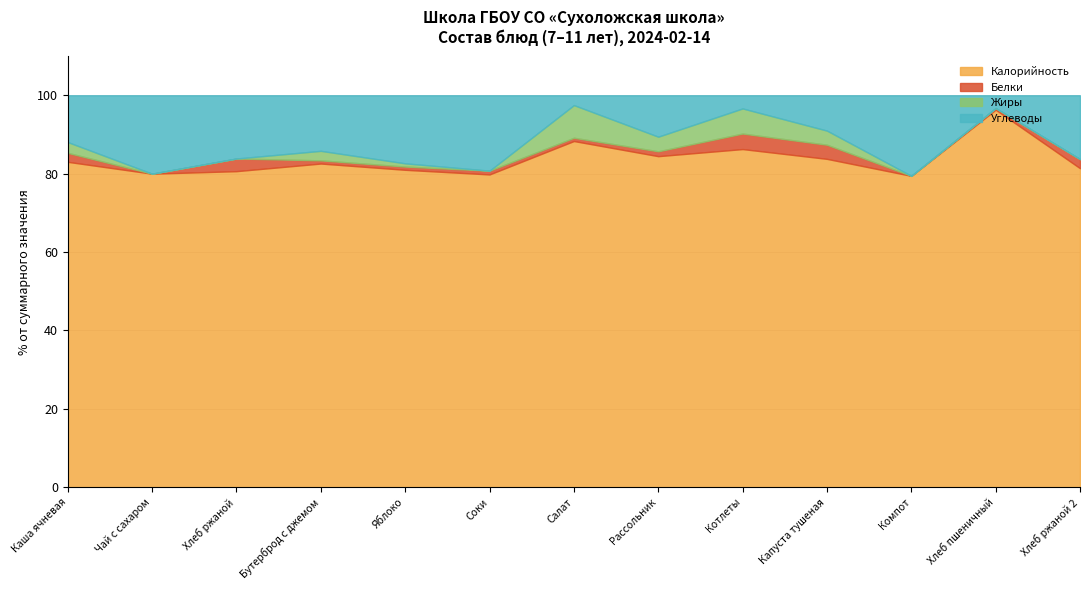

Reading right to left, what are all the values shown in this chart?

Калорийность: Хлеб ржаной 2=35	Хлеб пшеничный=1183	Компот=58	Капуста тушеная=93	Котлеты=283	Рассольник=136	Салат=106	Соки=83	Яблоко=196	Бутерброд с джемом=204	Хлеб ржаной=25	Чай с сахаром=60	Каша ячневая=181
Белки: Хлеб ржаной 2=1	Хлеб пшеничный=5	Компот=0	Капуста тушеная=4	Котлеты=13	Рассольник=2	Салат=1	Соки=1	Яблоко=2	Бутерброд с джемом=2	Хлеб ржаной=1	Чай с сахаром=0	Каша ячневая=5
Жиры: Хлеб ржаной 2=0	Хлеб пшеничный=0	Компот=0	Капуста тушеная=4	Котлеты=21	Рассольник=6	Салат=10	Соки=0	Яблоко=2	Бутерброд с джемом=6	Хлеб ржаной=0	Чай с сахаром=0	Каша ячневая=6
Углеводы: Хлеб ржаной 2=7	Хлеб пшеничный=40	Компот=15	Капуста тушеная=10	Котлеты=11	Рассольник=17	Салат=3	Соки=20	Яблоко=42	Бутерброд с джемом=35	Хлеб ржаной=5	Чай с сахаром=15	Каша ячневая=26